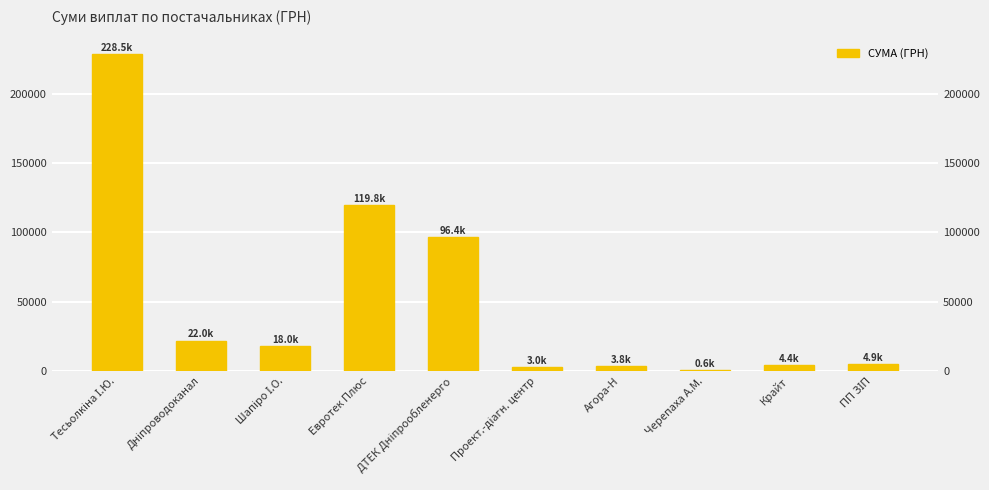

What is the label of the 4th bar from the left?

Евротек Плюс